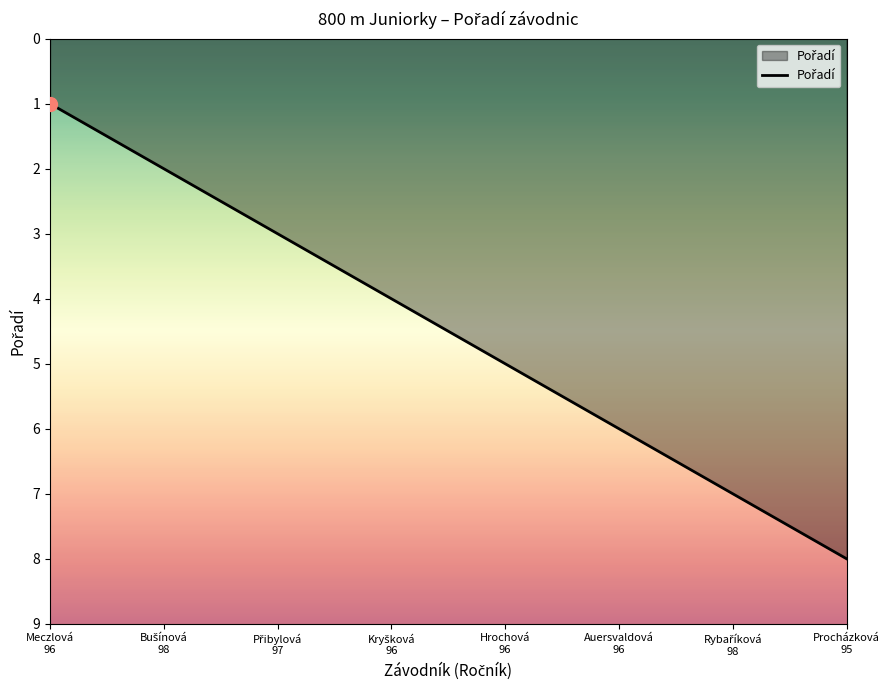

What is the minimum value shown in the chart?

1